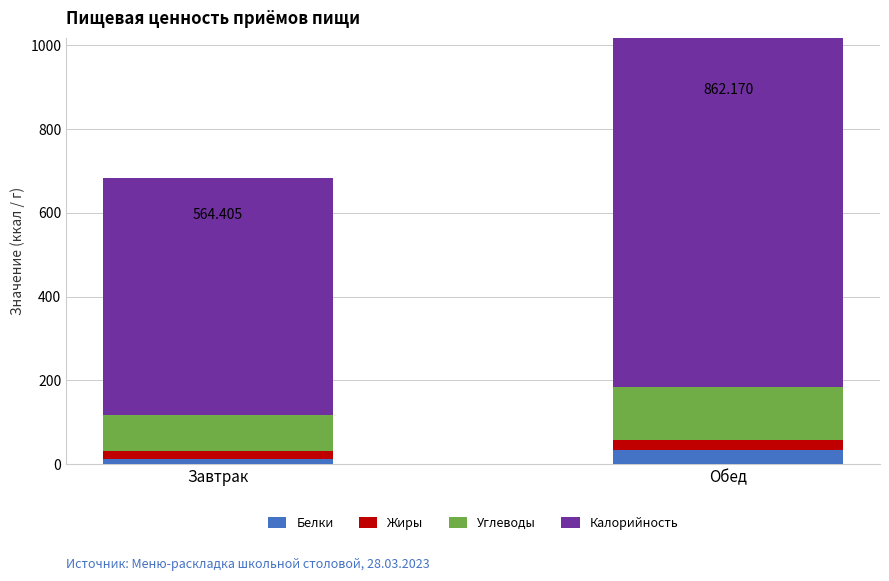

What value does the Углеводы series have at Завтрак?

87.6